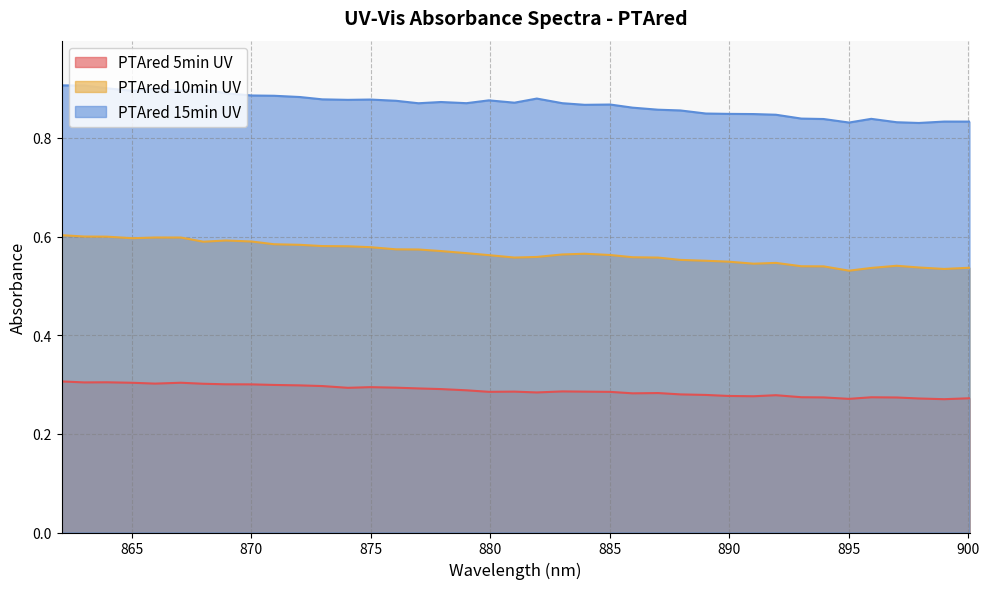

True or false: PTAred 10min UV and PTAred 5min UV intersect in this chart.

False